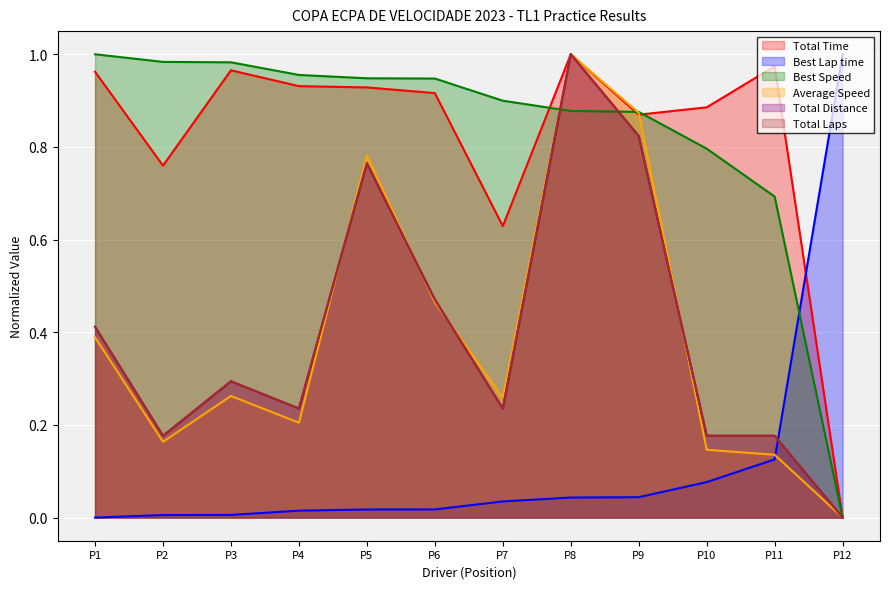

What is the maximum value for Total Laps?

1.0